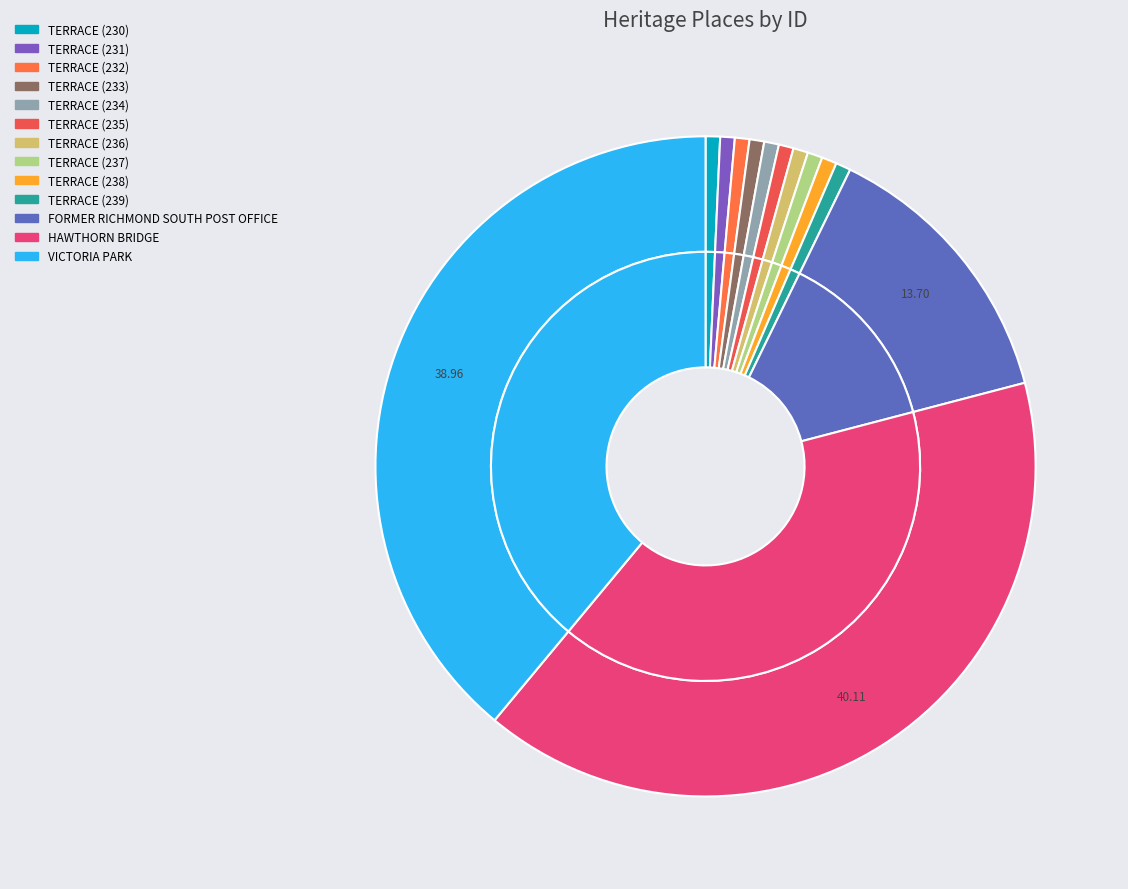

What percentage is the TERRACE (230) slice, to the nearest percent?

1%